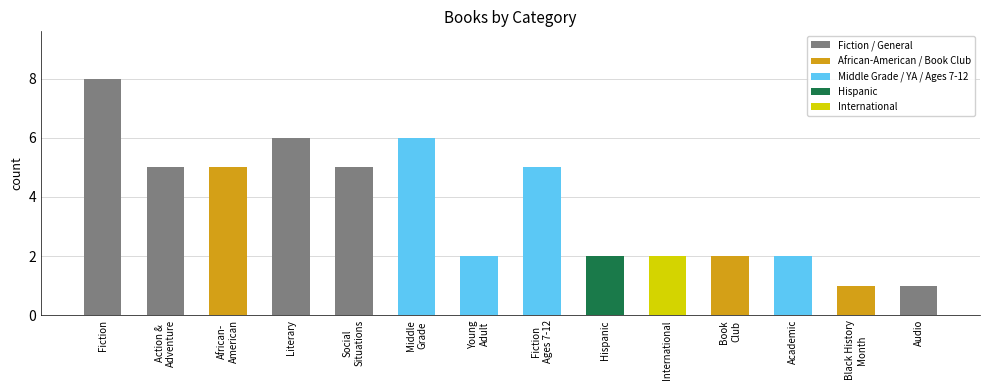

Which label corresponds to the largest value in the chart?

Fiction